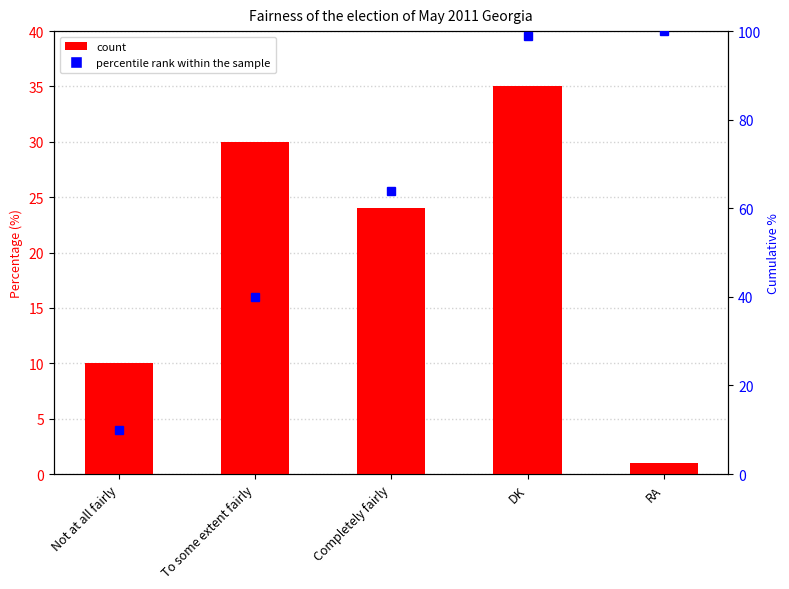

The value at Not at all fairly is 10. True or false?

True